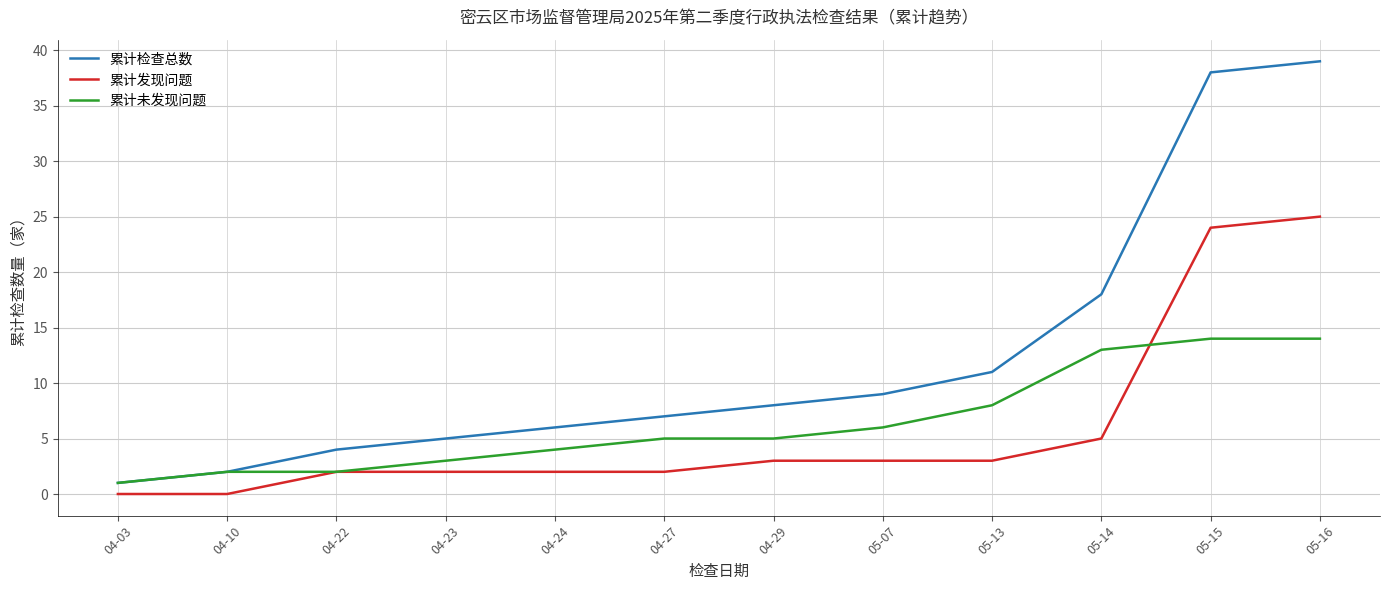

Which series has the widest spread of values?

累计检查总数